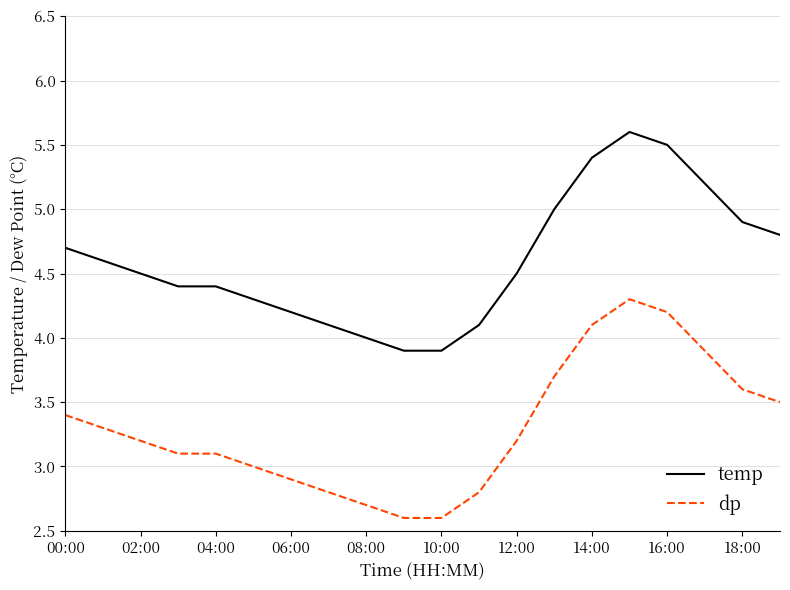

At how many categories does at least one series exceed 3?

20